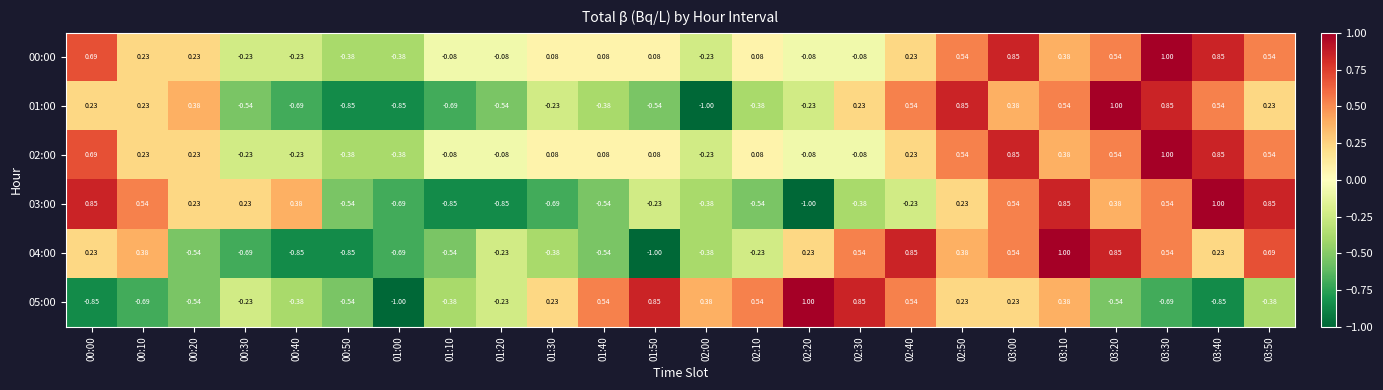

Count the number of categories in the chart.

24